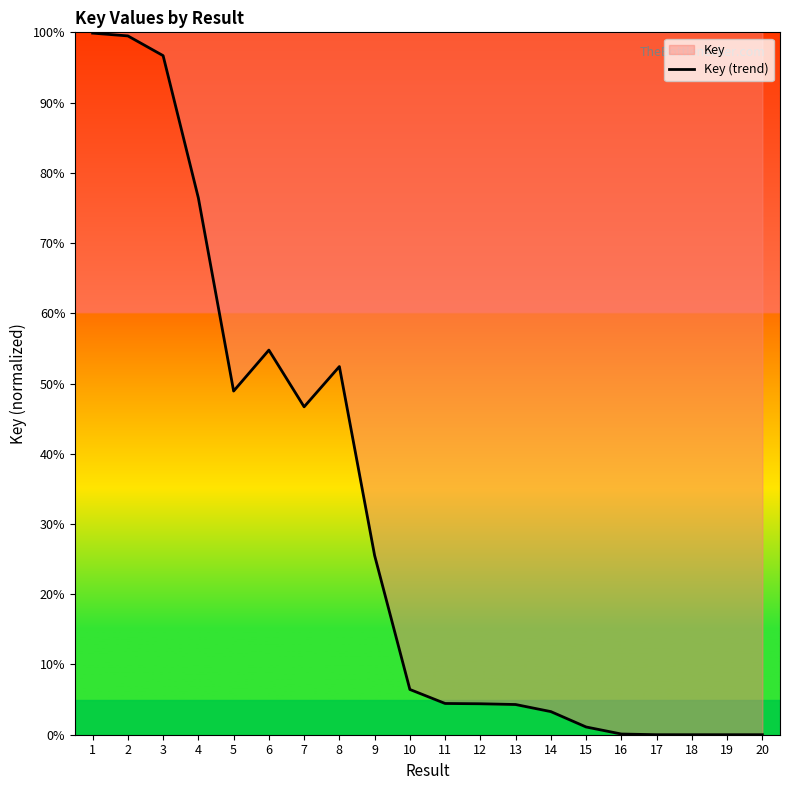

What is the difference between the values at 2 and 10?

93.0